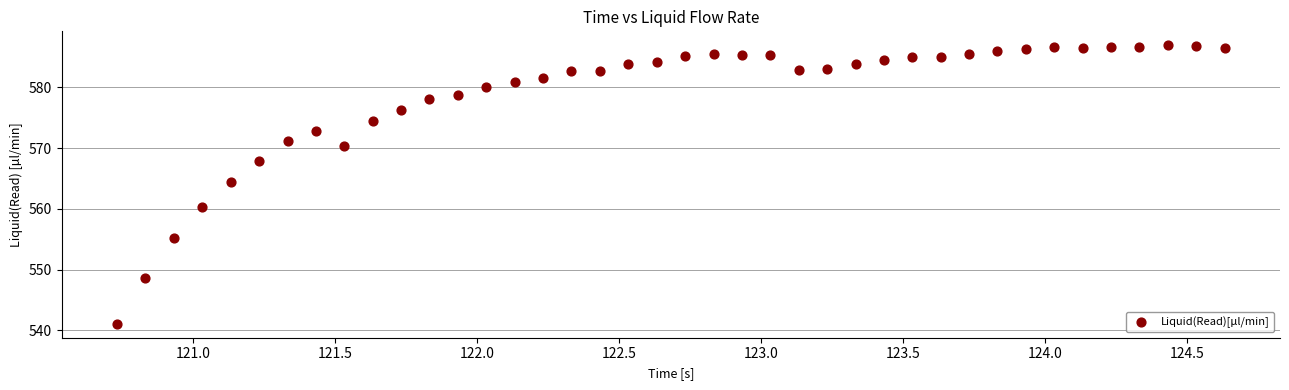

What is the range of X values (max minus min)?

3.9